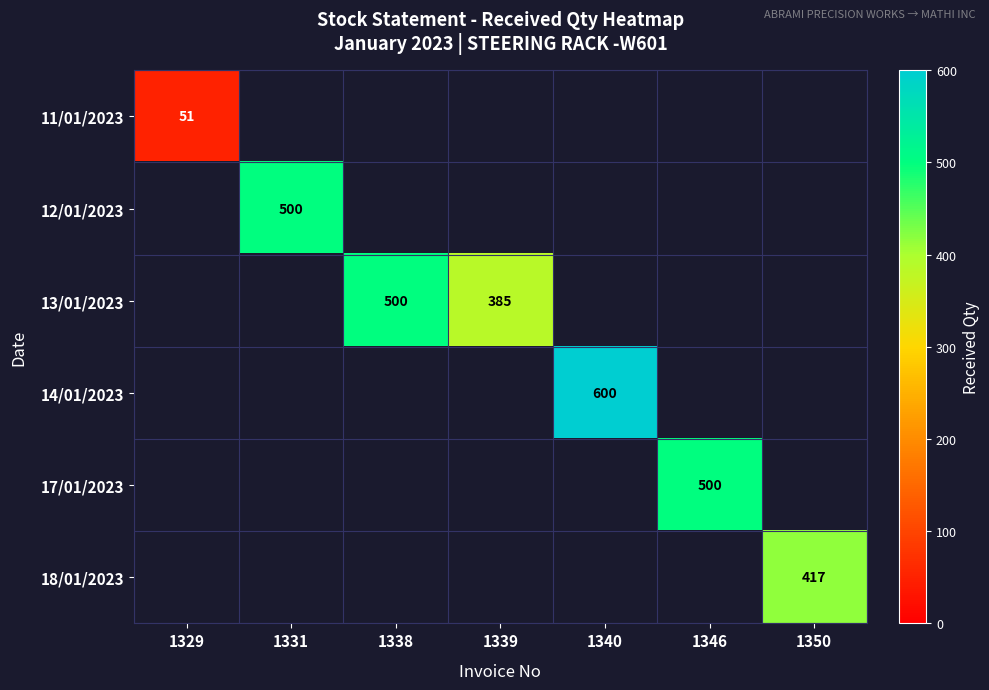

What is the minimum value shown in the chart?

51.0